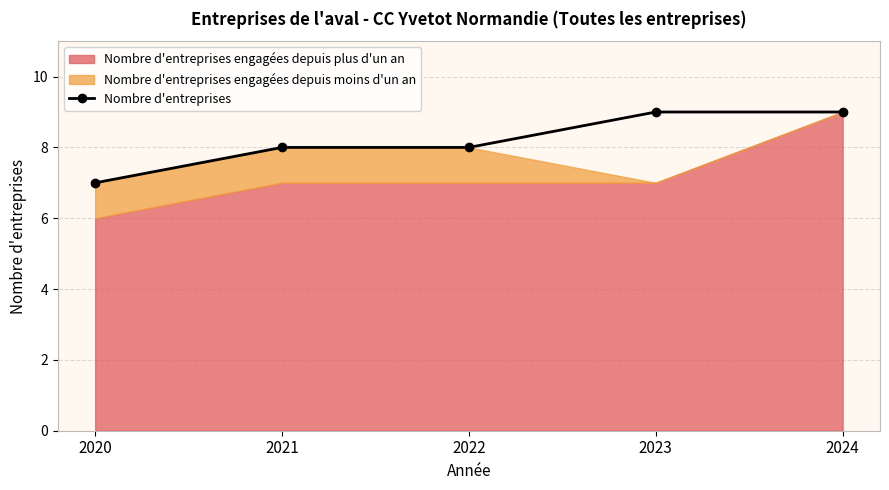

Reading right to left, list all the values displayed in this chart.

9	9	8	8	7